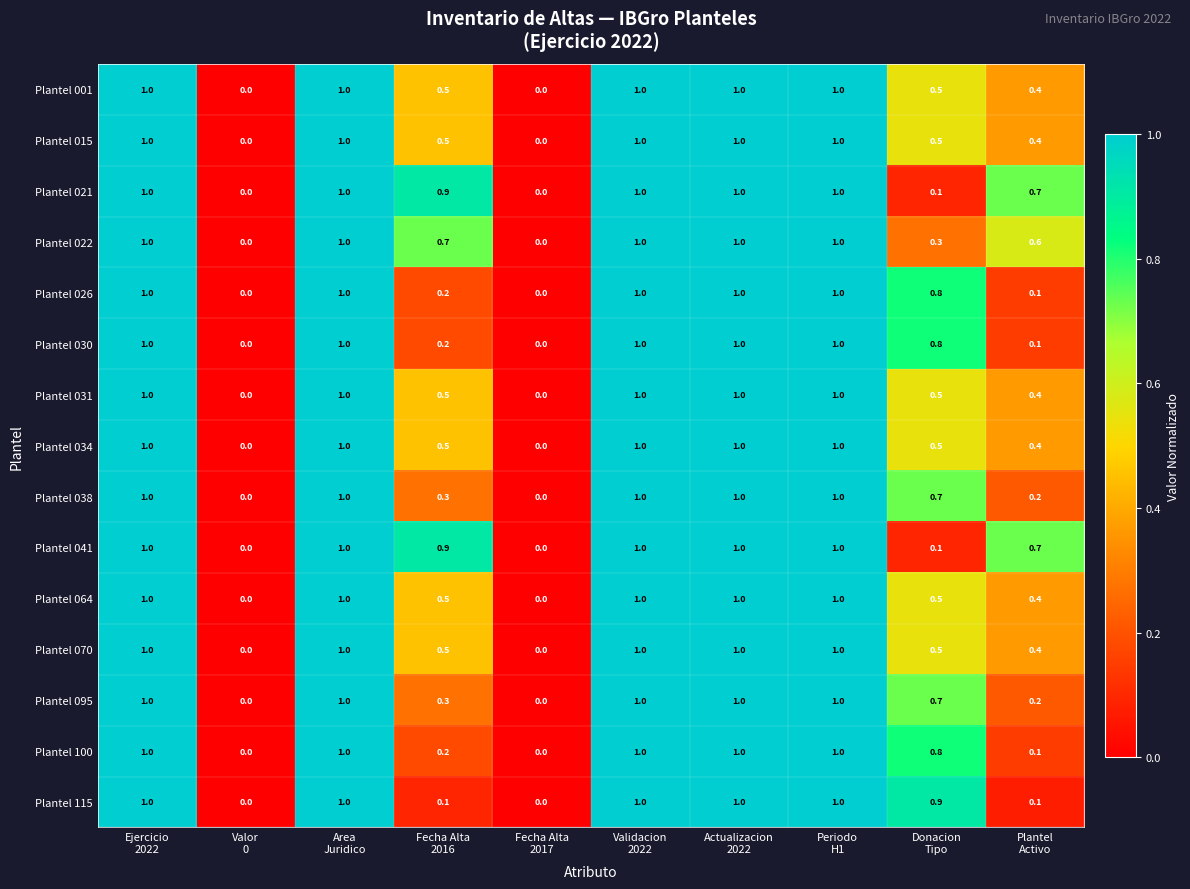

What is the sum of all Plantel 031 values?

6.4